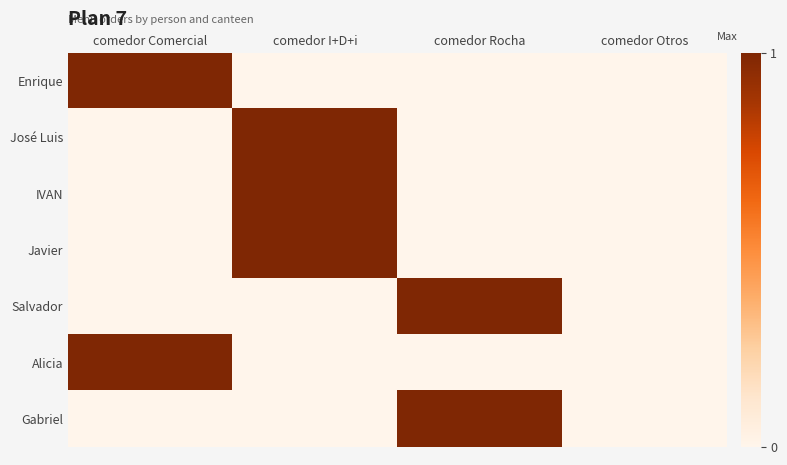

Which series has the widest spread of values?

Enrique